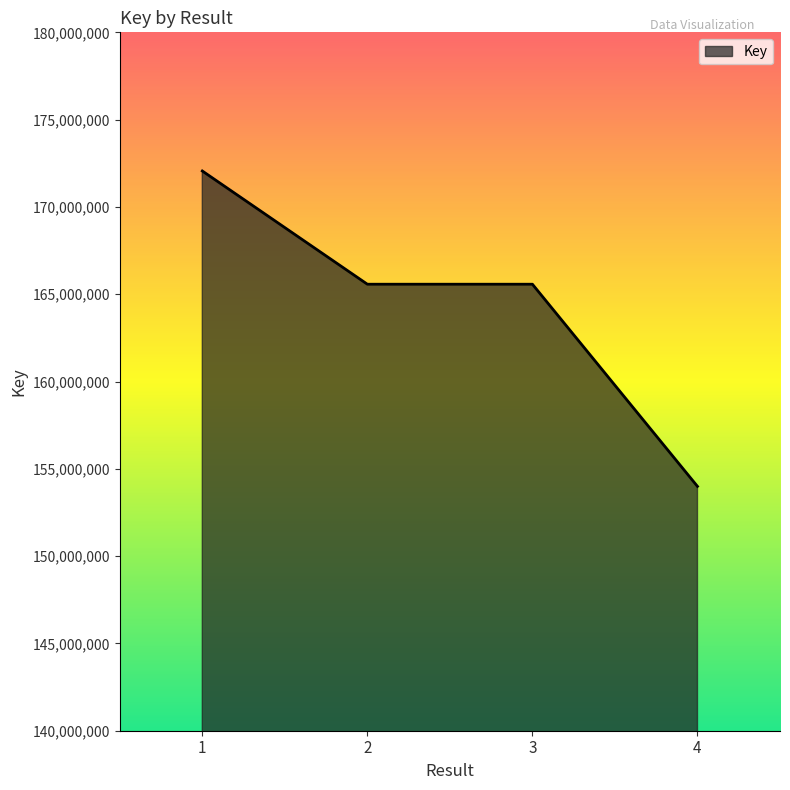

What is the change in value from 1 to 4?

-18064510